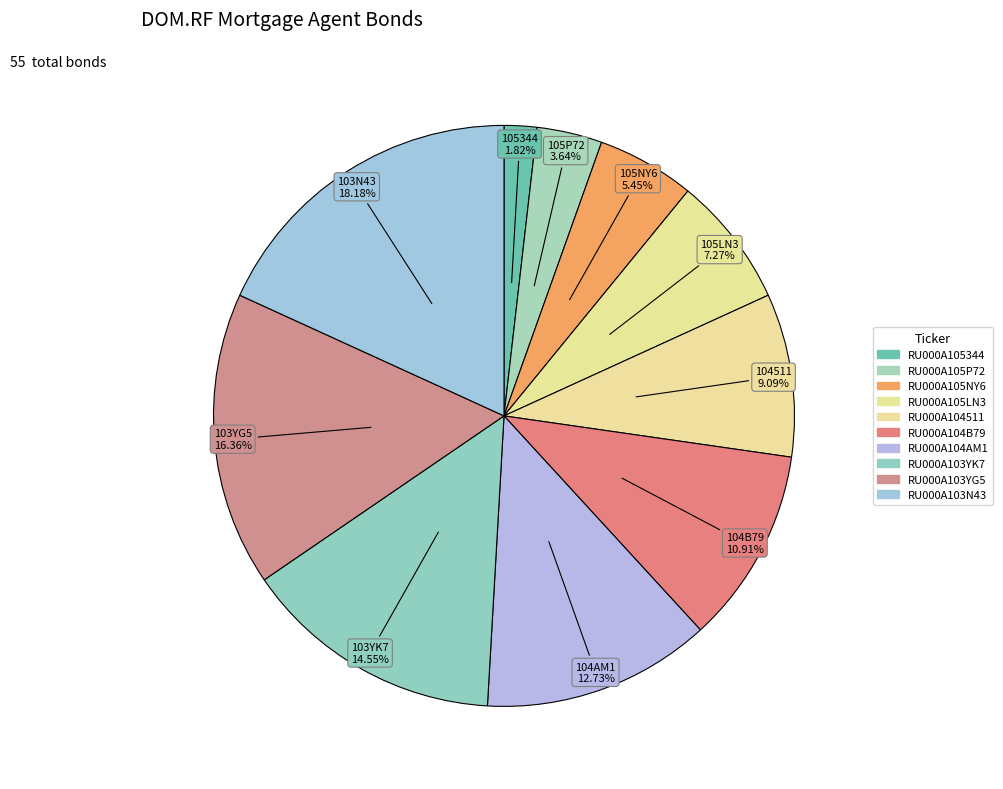

To the nearest percent, what portion does RU000A103YG5 represent?

16%